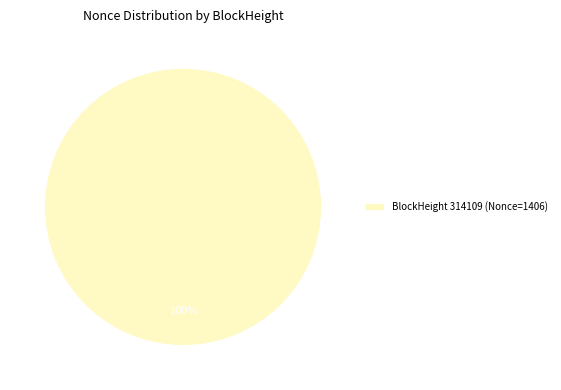

How many segments does this pie chart have?

1